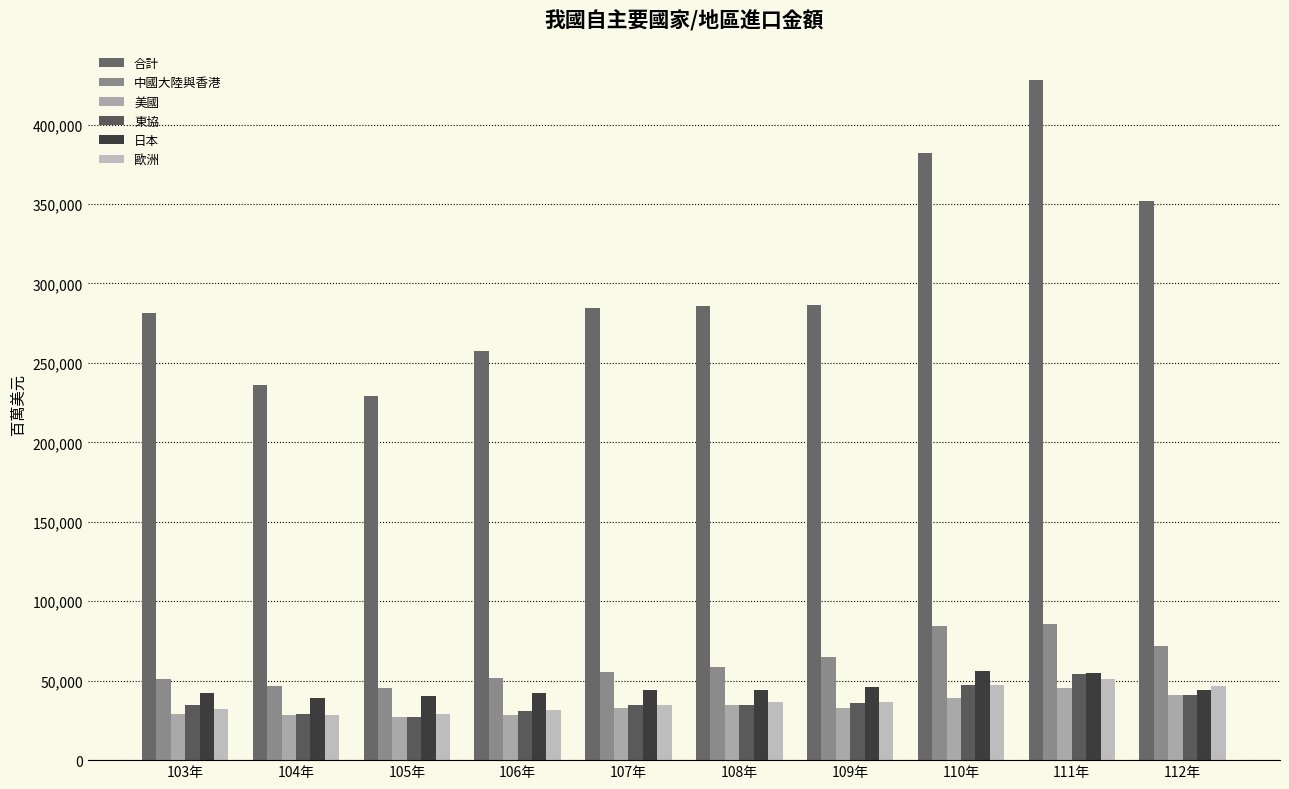

How many groups of bars are there?

10